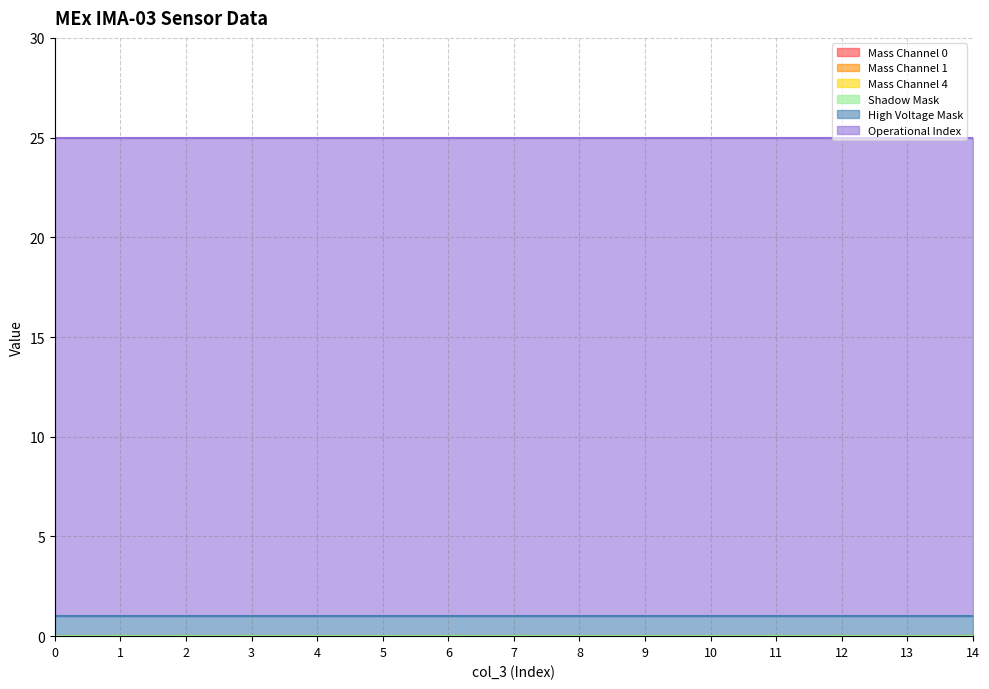

At how many categories does at least one series exceed 21?

15